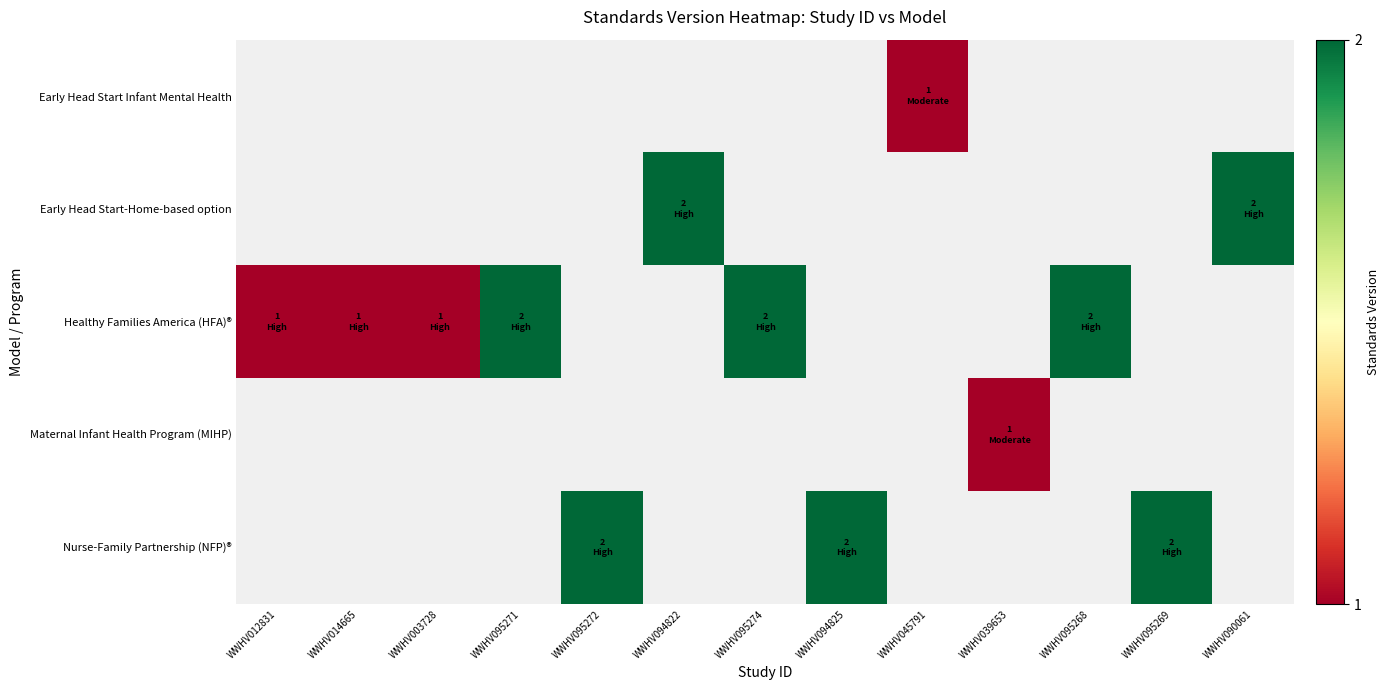

Which label corresponds to the smallest value in the chart?

WWHV045791